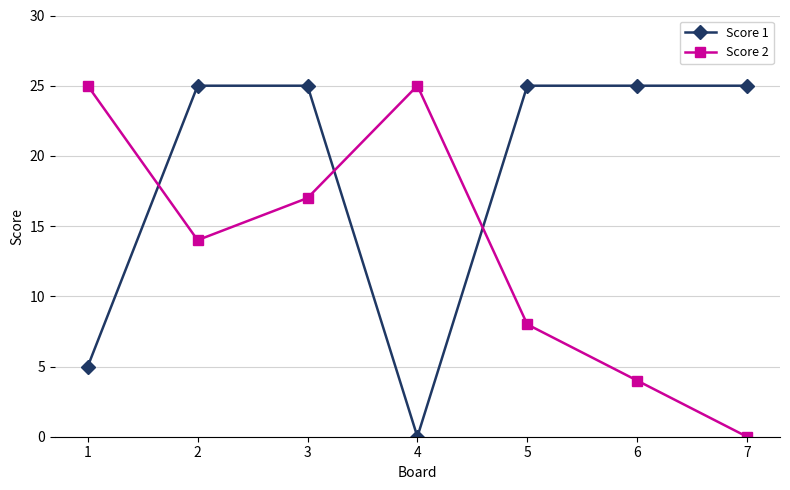

Where is Score 2 nearest to the value 12?

2